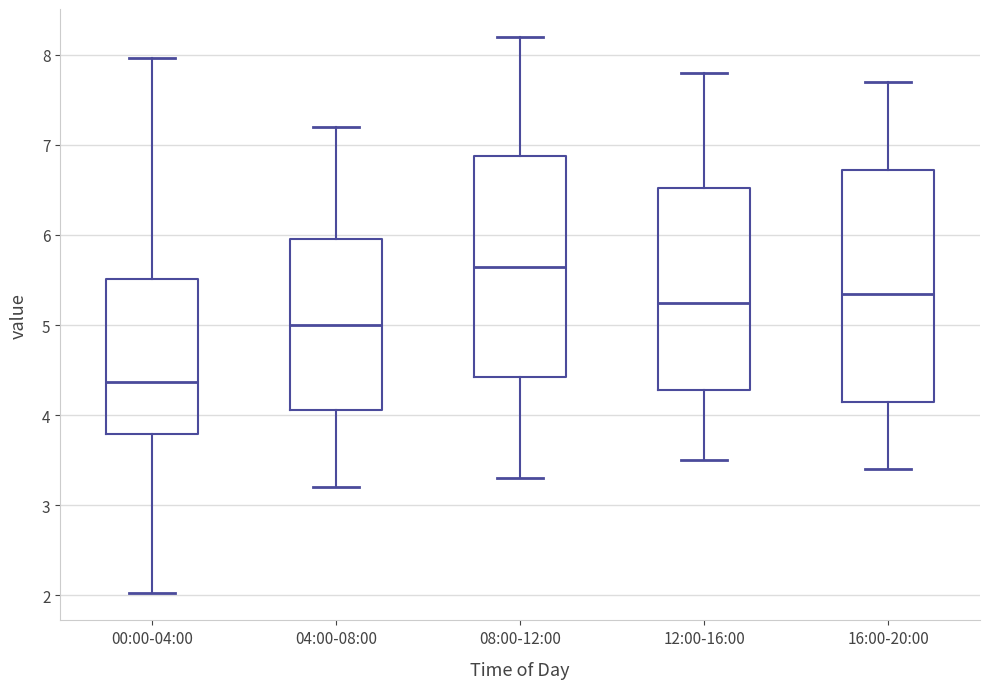

Which box's median line is the lowest?

00:00-04:00